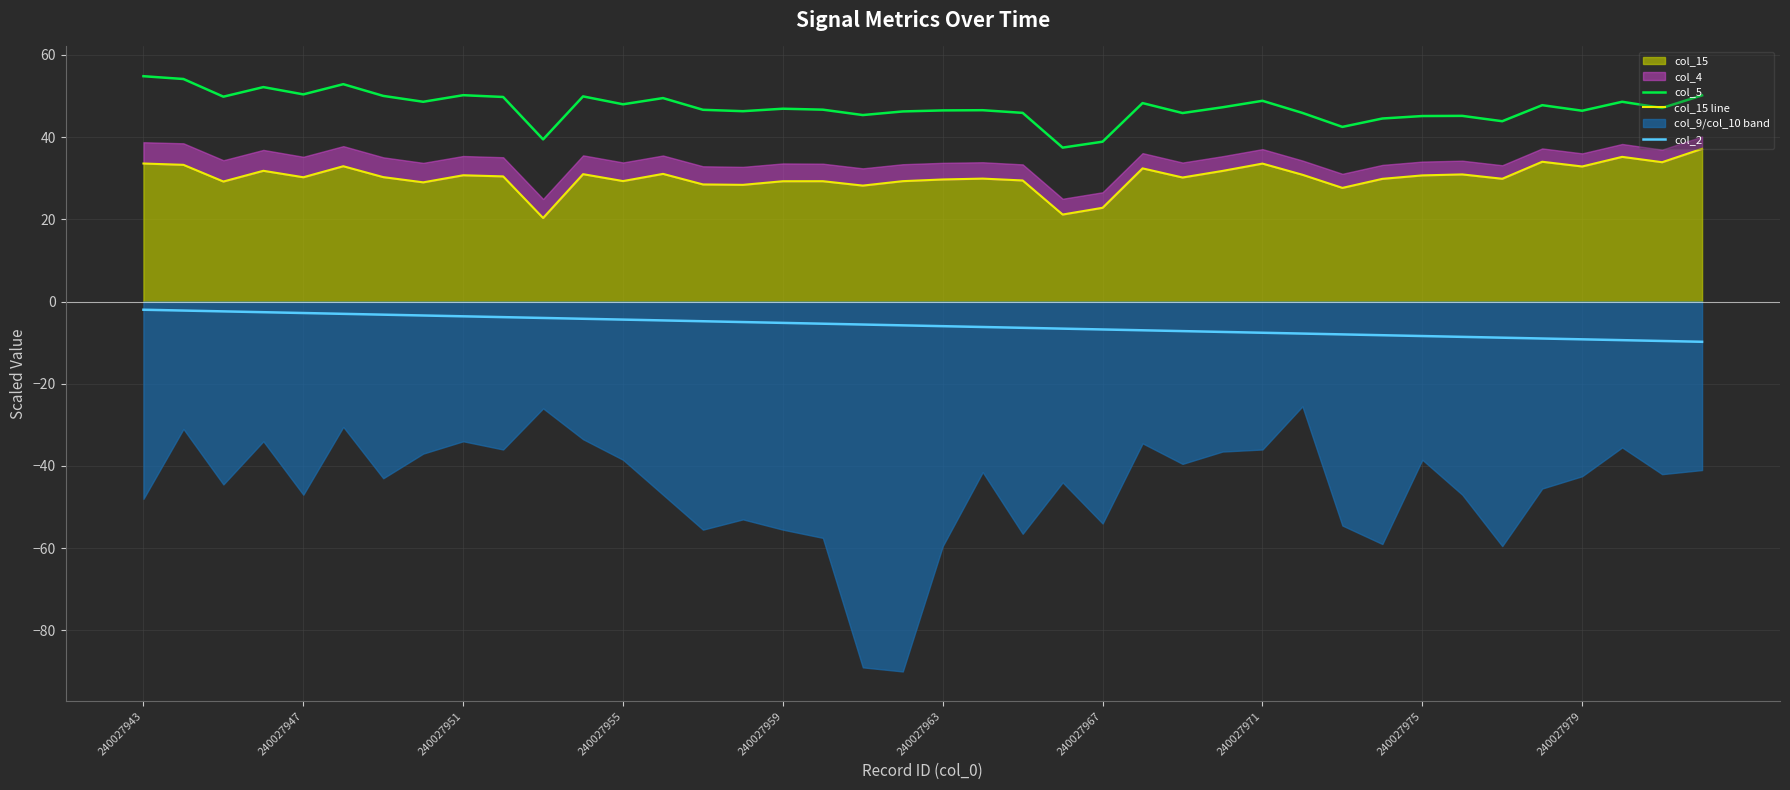

How many values in the col_2 series are below -5?

24